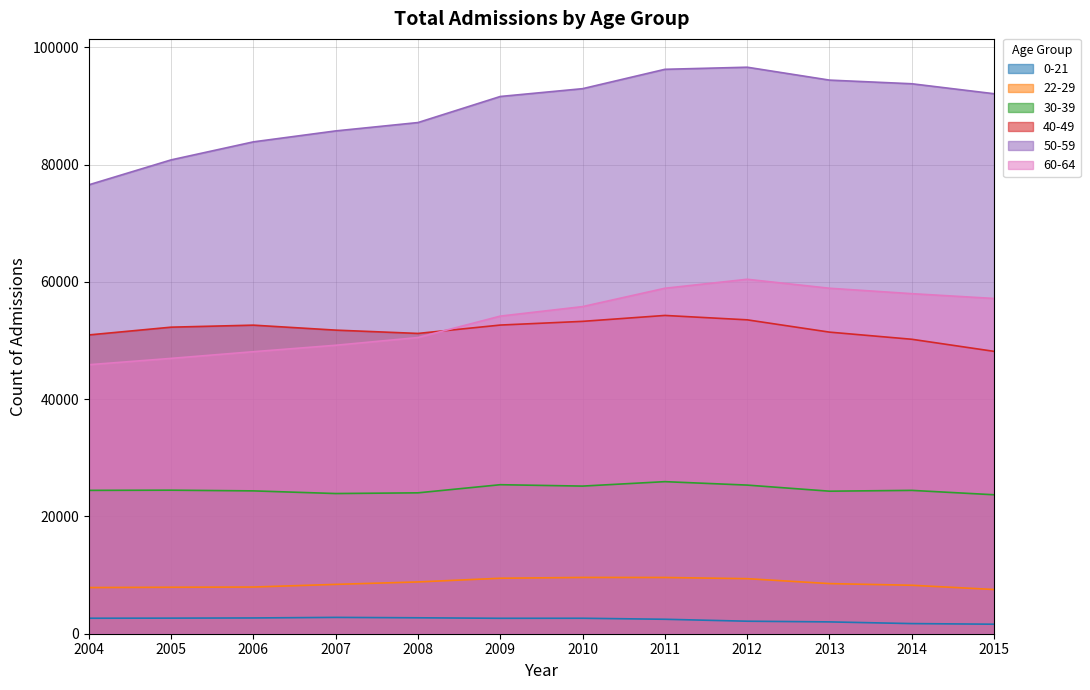

Between 2015 and 2006, which is larger?

2006